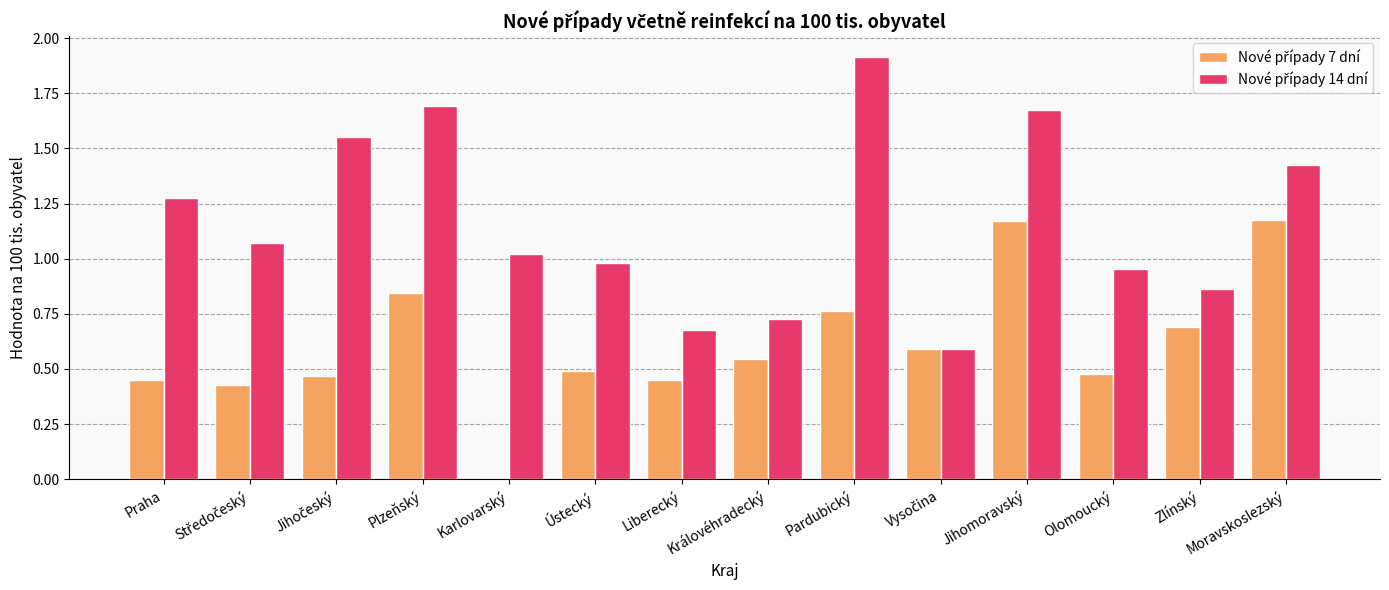

At which category is the sum across all series the highest?

Jihomoravský